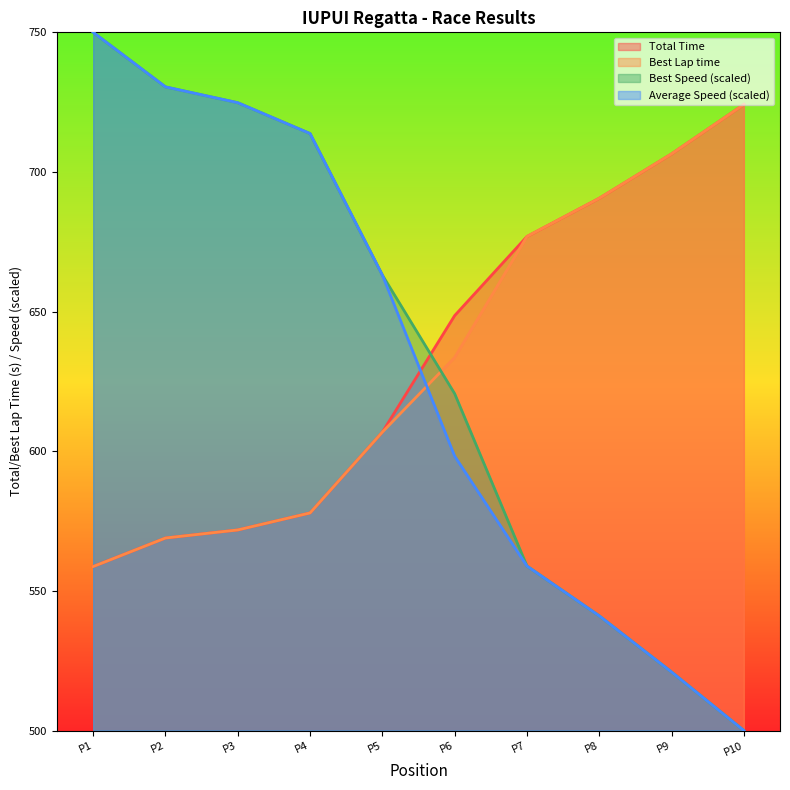

How many lines are shown in the chart?

4